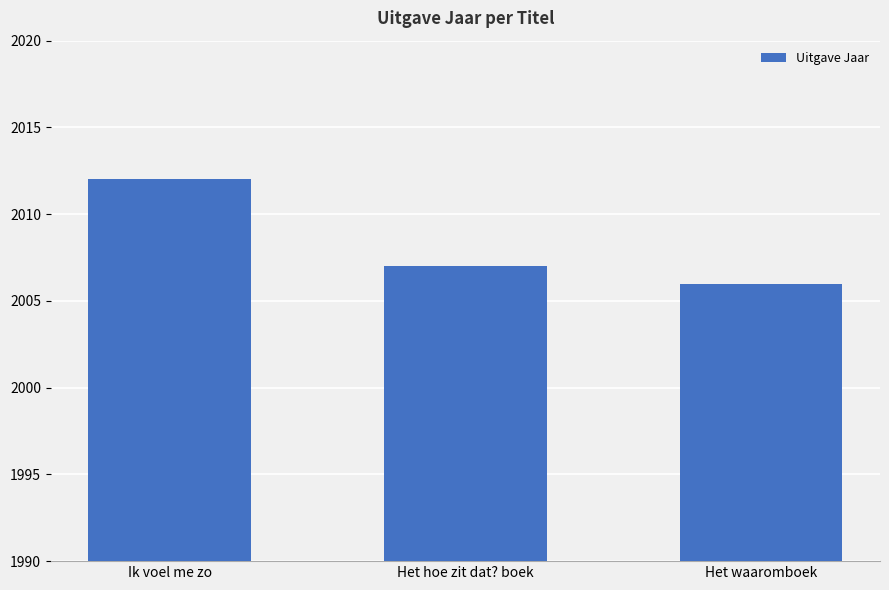

Reading right to left, transcribe all the data shown in this chart.

2006	2007	2012